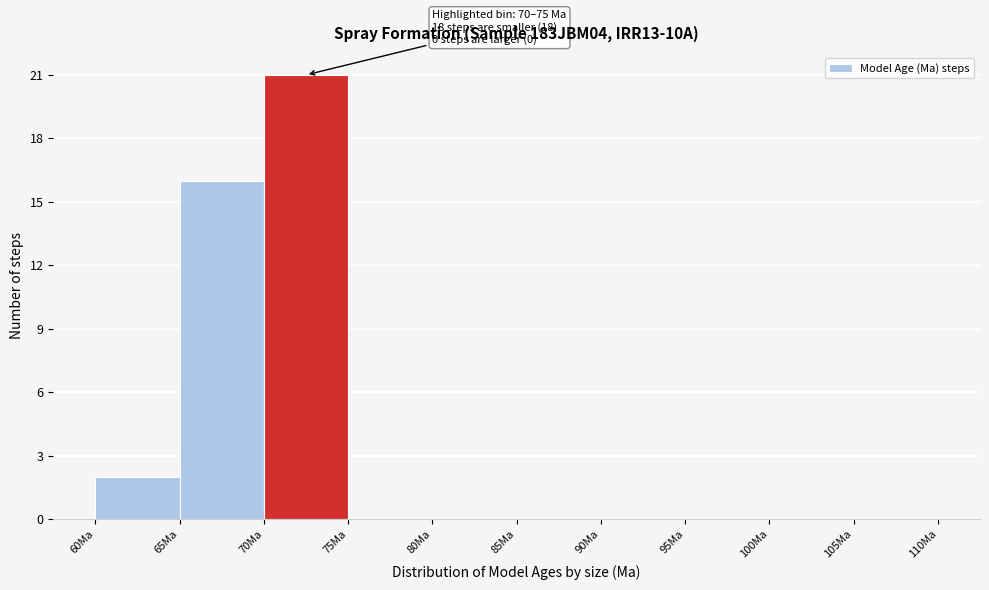

Which range on the x-axis has the tallest bar?

70 to 75